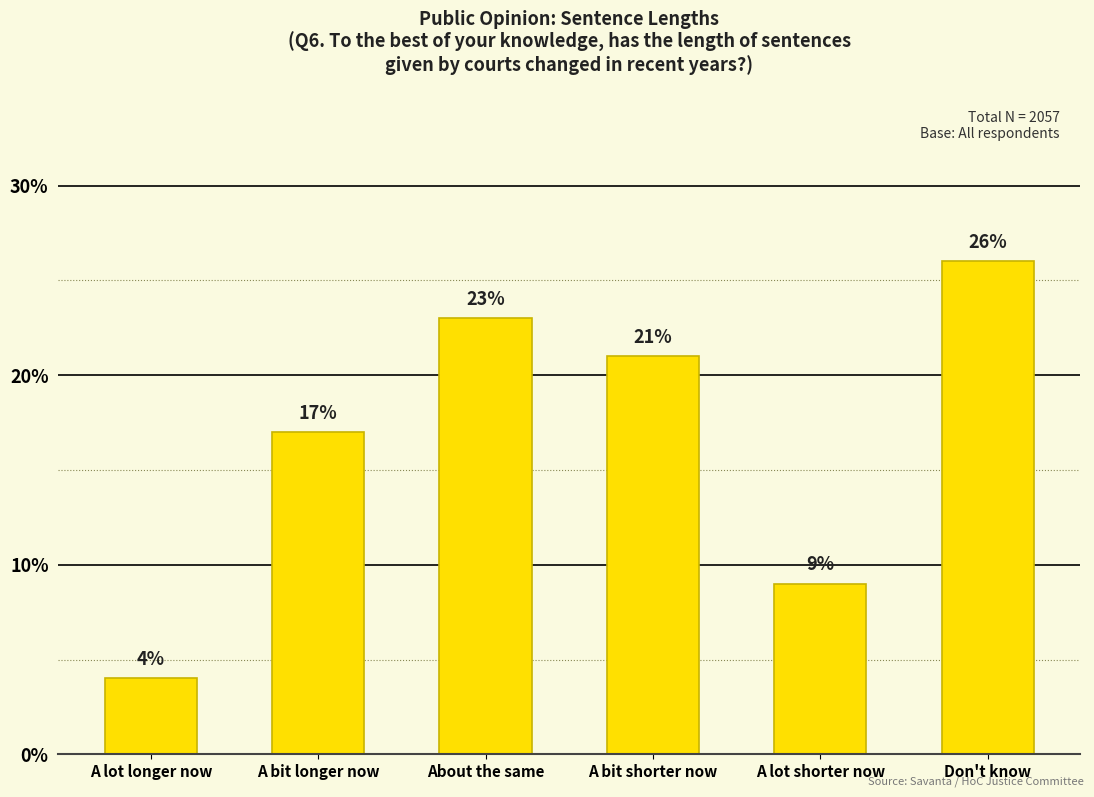

List the labels in order of value, smallest first.

A lot longer now, A lot shorter now, A bit longer now, A bit shorter now, About the same, Don't know